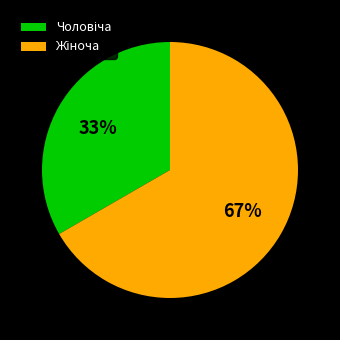

To the nearest percent, what is the average slice percentage?

50%